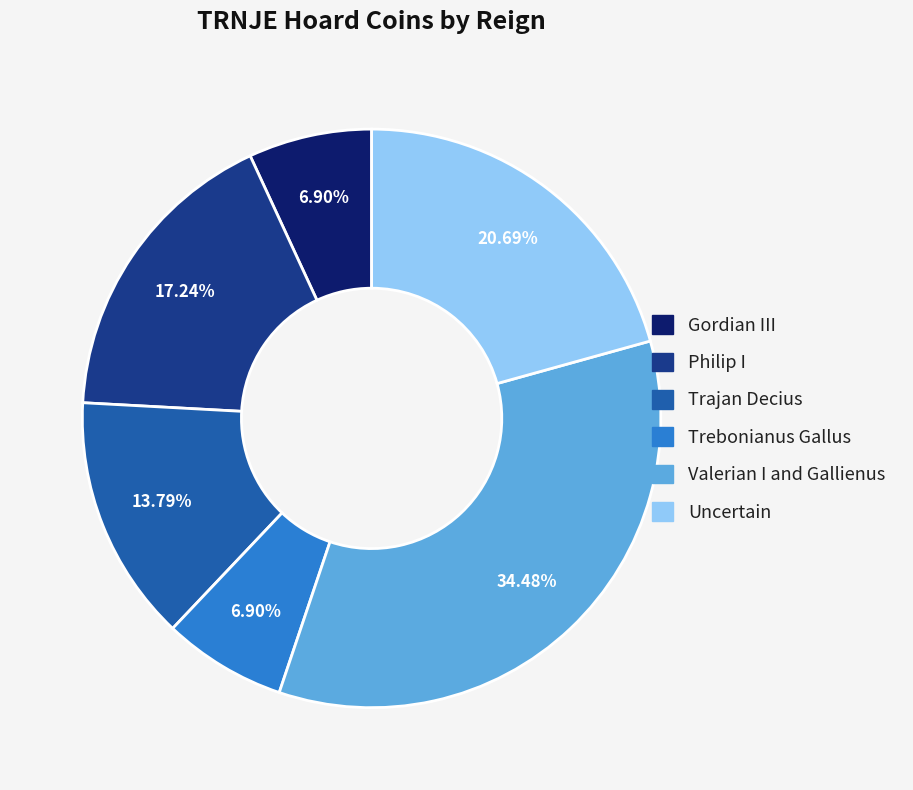

To the nearest percent, what percentage of the pie is Trebonianus Gallus?

7%